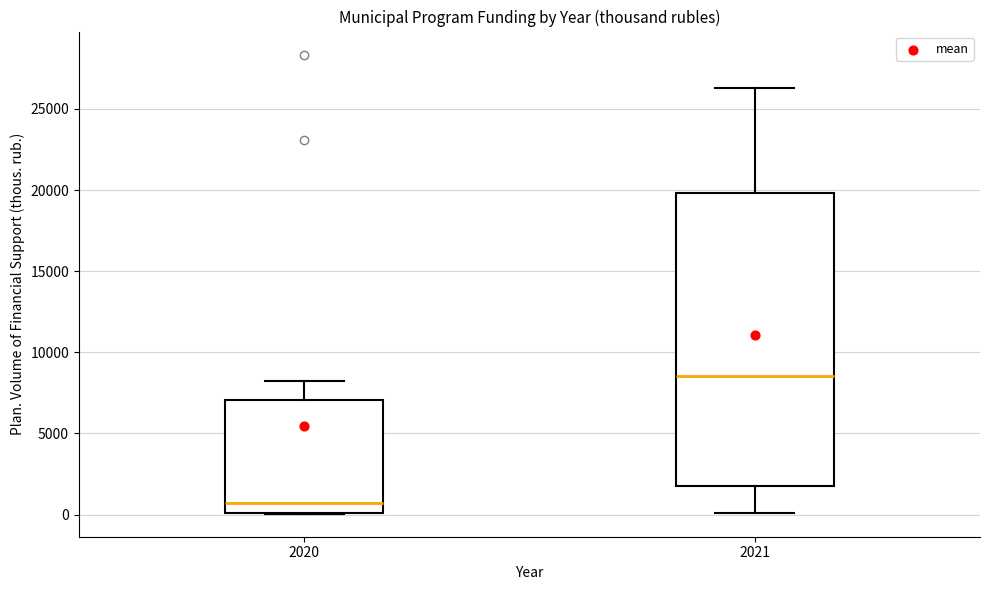

Which box is the tallest, from its lower edge to its upper edge?

2021